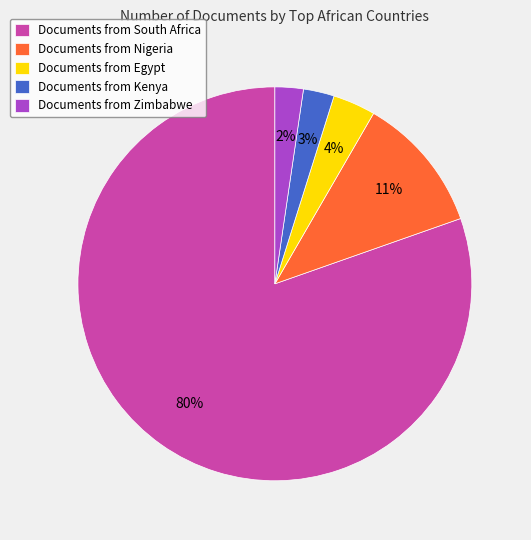

Count the number of slices in the pie.

5